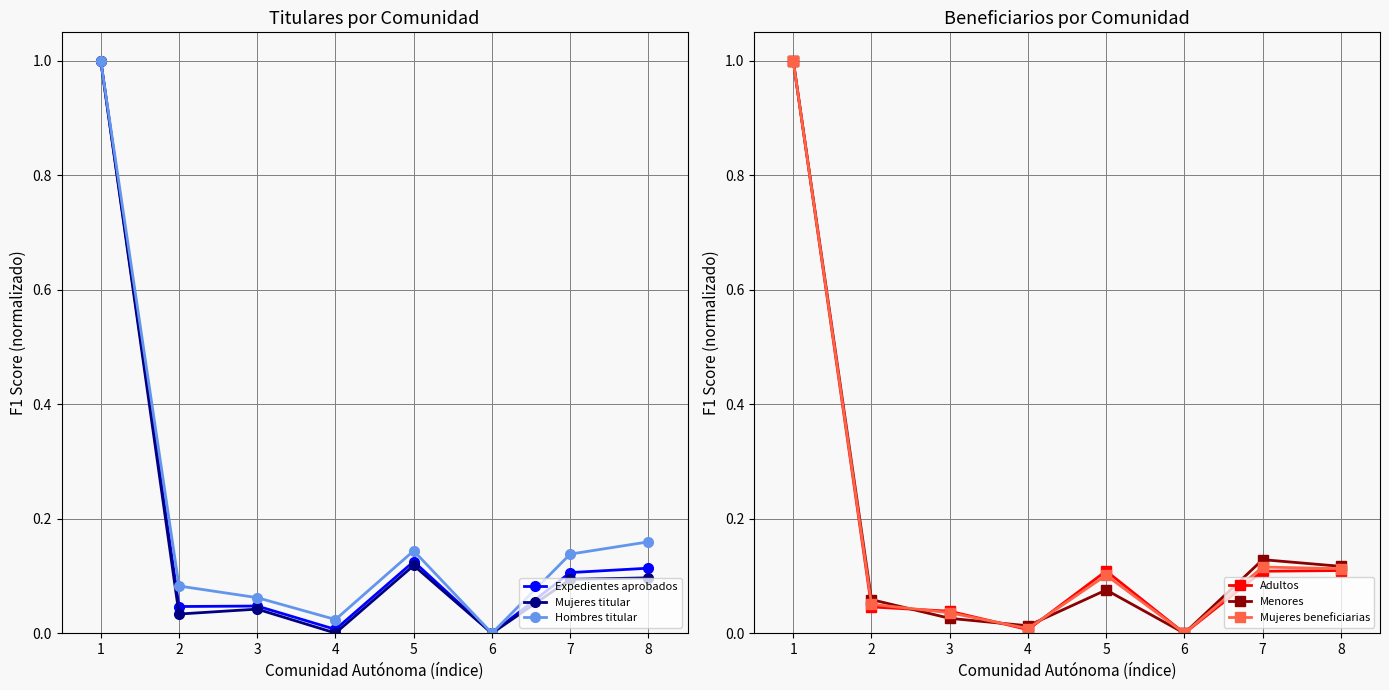

List the labels in order of Hombres titular value, smallest first.

6, 4, 3, 2, 7, 5, 8, 1